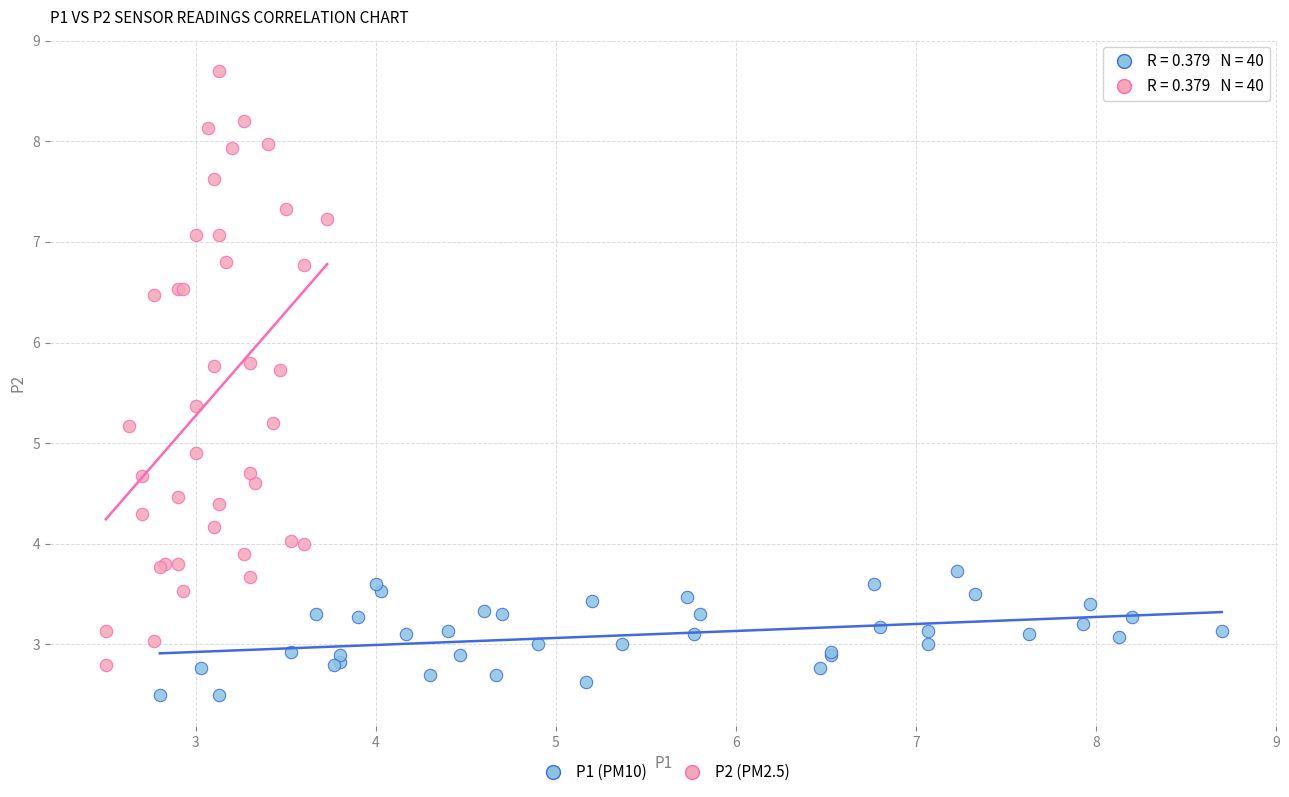

Which series contains the highest Y value?

P2 (PM2.5)